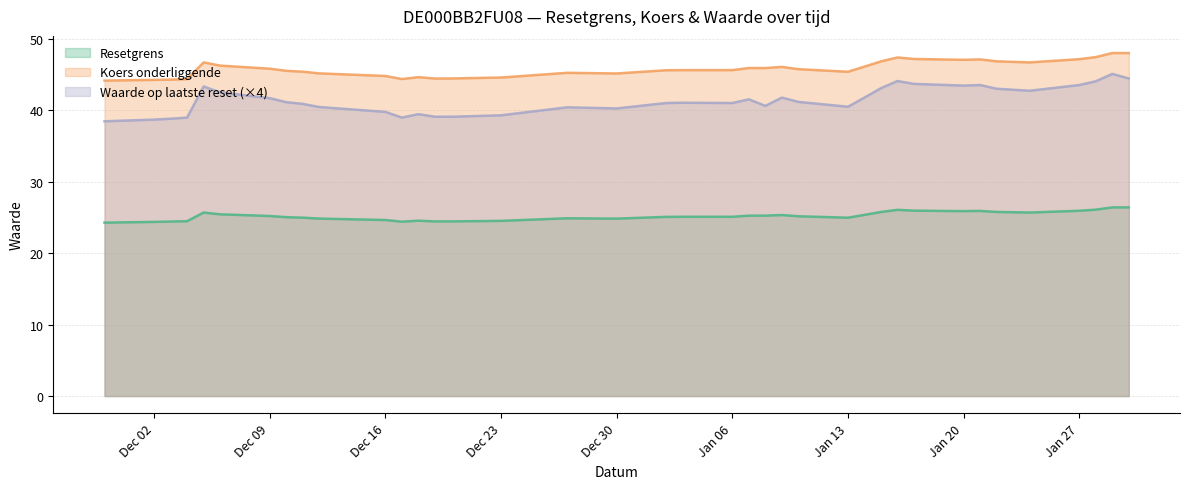

True or false: Resetgrens and Koers onderliggende intersect in this chart.

False